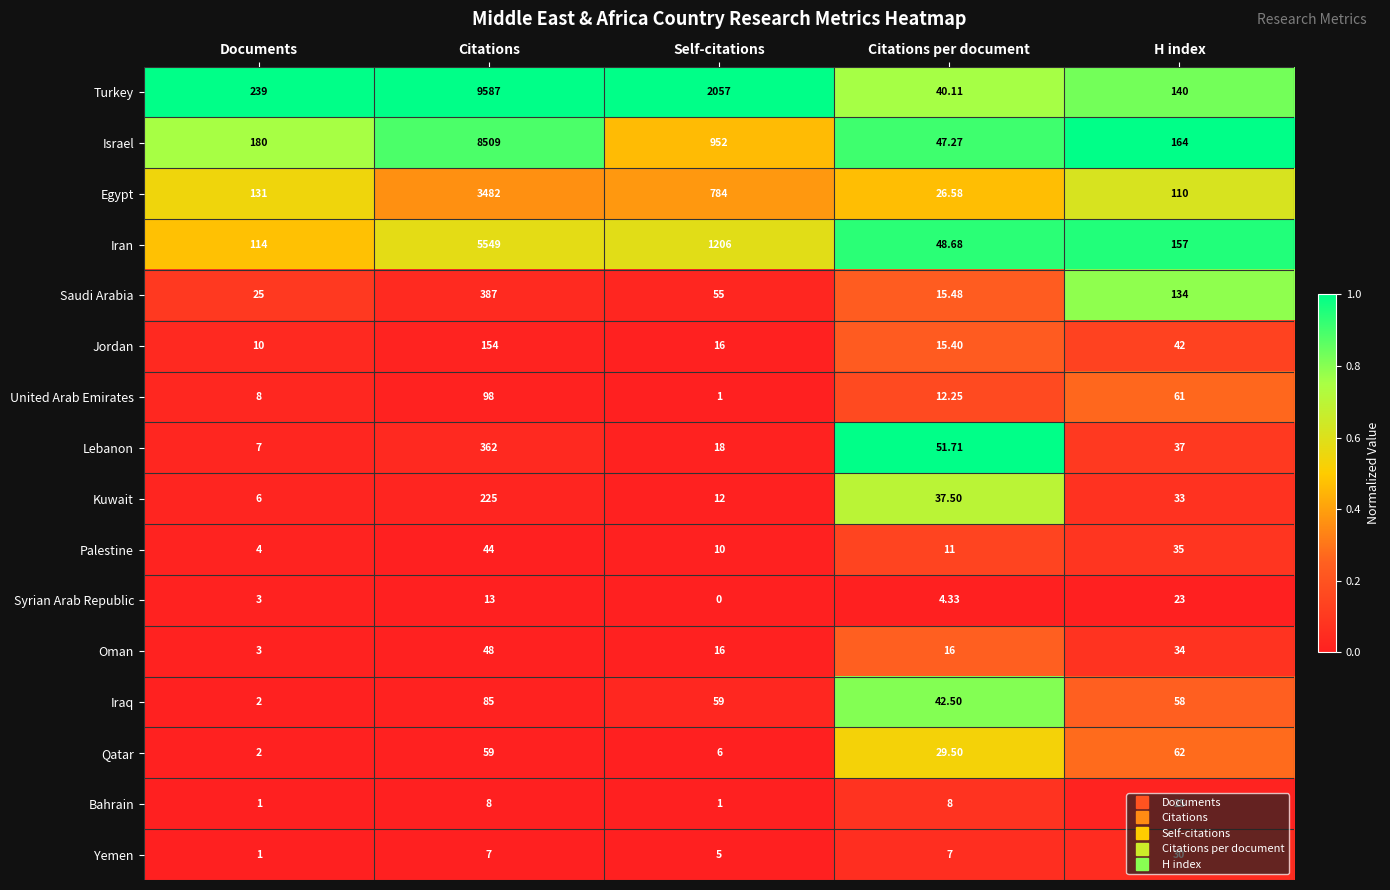

At which label does Saudi Arabia reach its minimum?

Citations per document